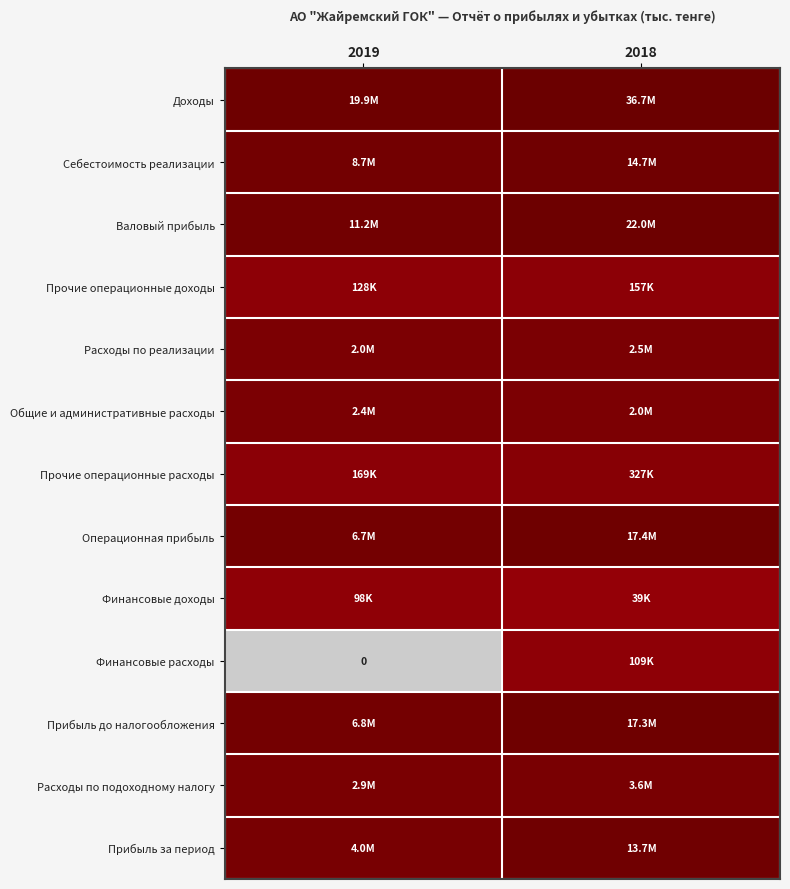

At which label does Себестоимость реализации reach its peak?

2018